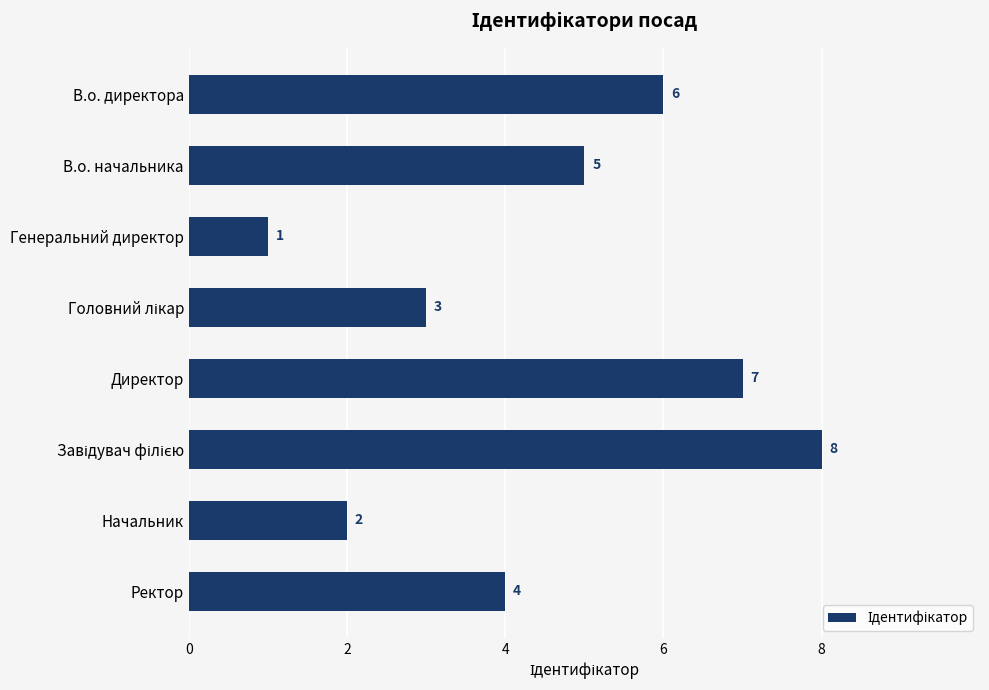

Reading bottom to top, transcribe all the data shown in this chart.

4	2	8	7	3	1	5	6